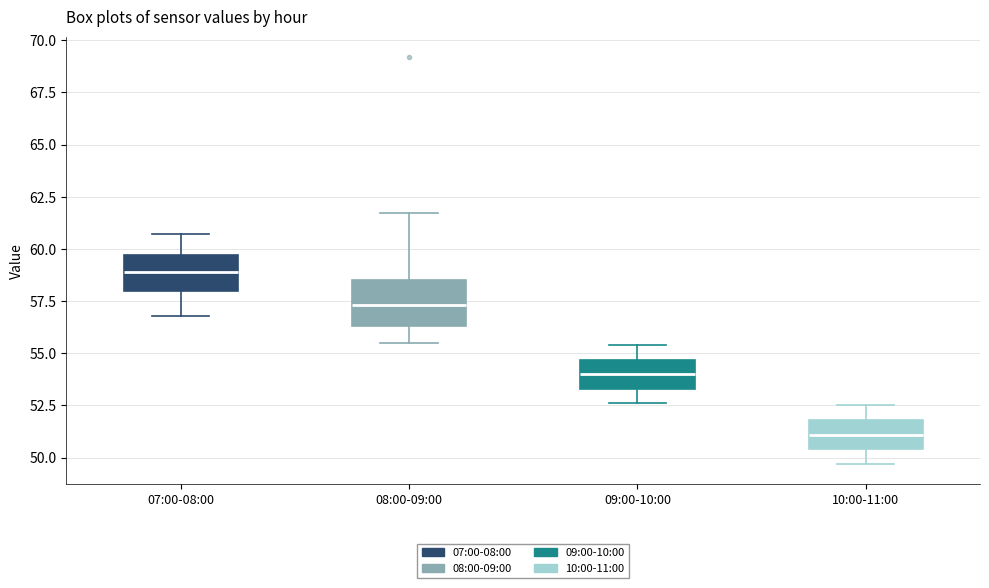

Which box has the lowest median line?

10:00-11:00